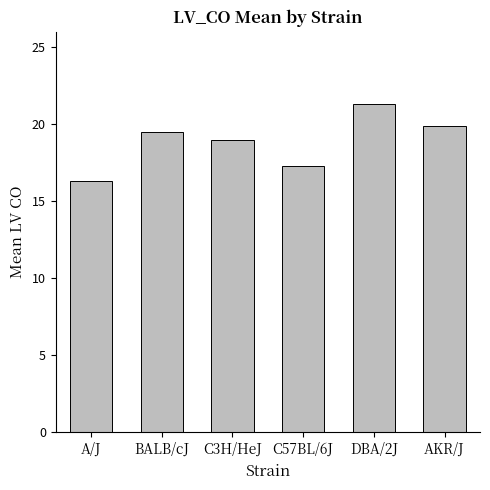

The chart shows a value of 36.4 at DBA/2J. True or false?

False